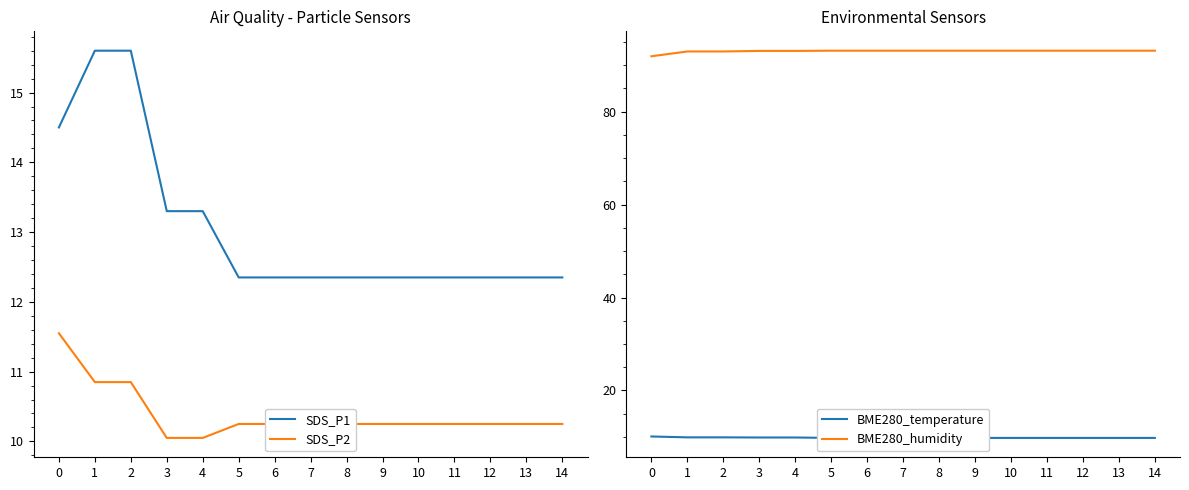

Rank the series by their maximum value, from lowest to highest.

BME280_temperature, SDS_P2, SDS_P1, BME280_humidity